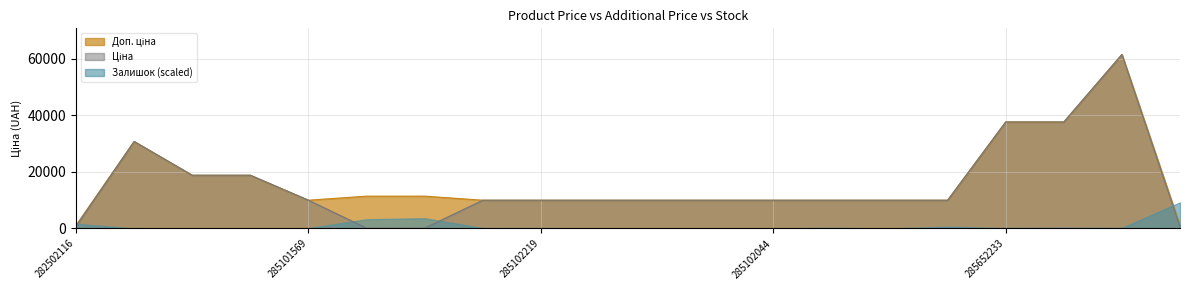

In Ціна (line), how many points are higher than both neighbors (excluding endpoints)?

2